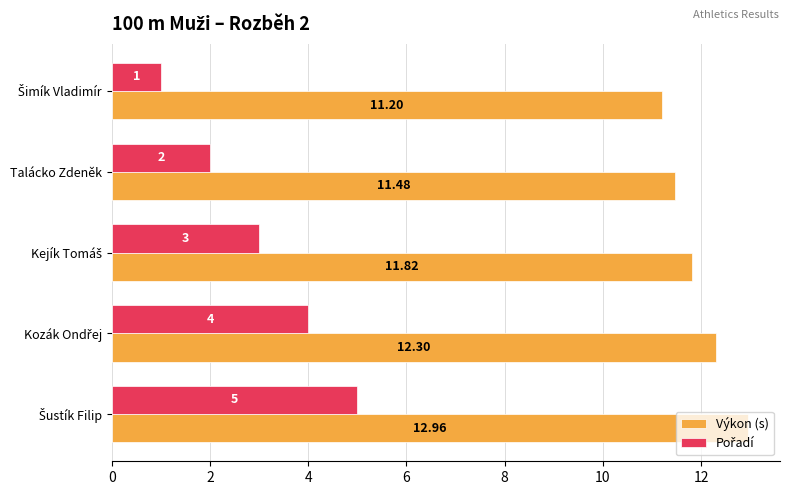

Which series has the largest total across all categories?

Výkon (s)